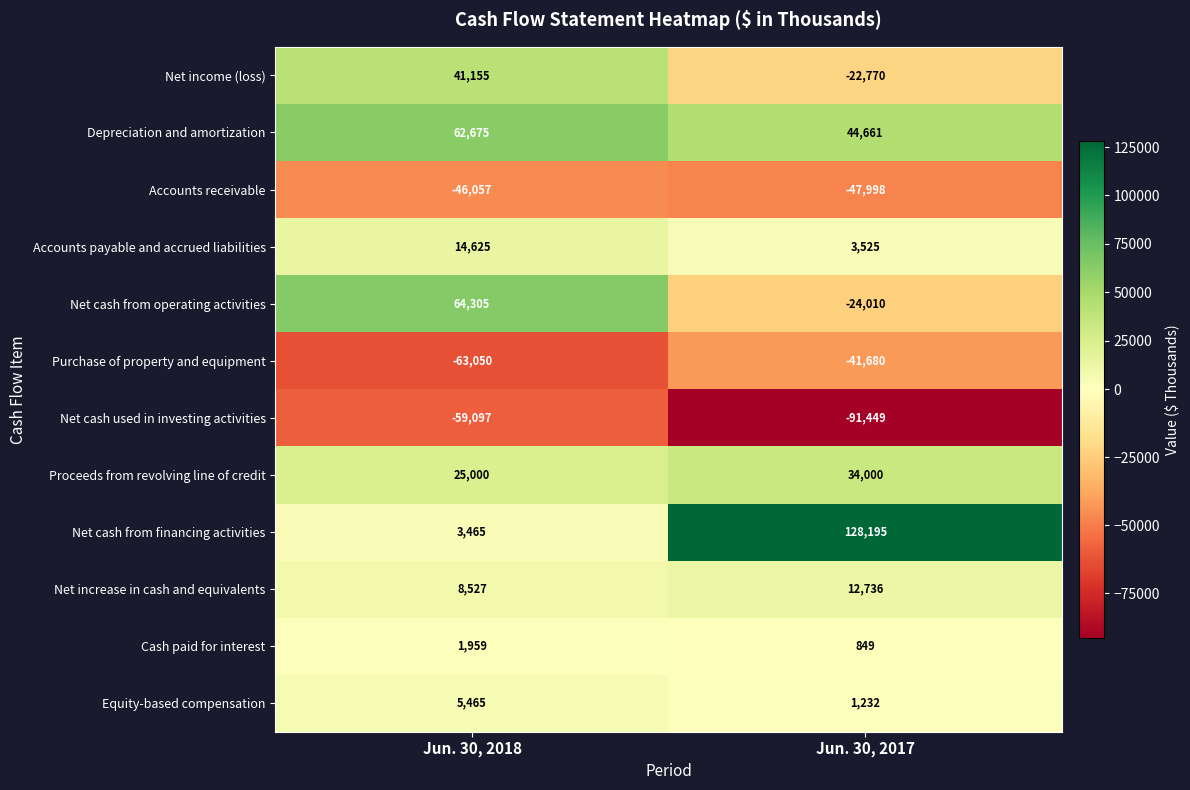

At which category does the chart reach its peak across all series?

Jun. 30, 2017